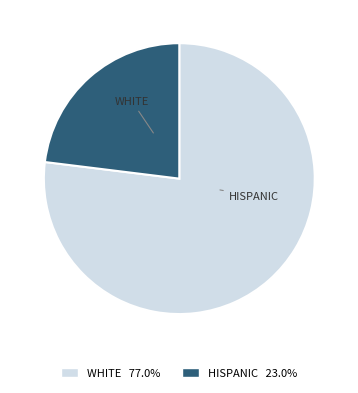

Is there a majority slice in this chart?

Yes